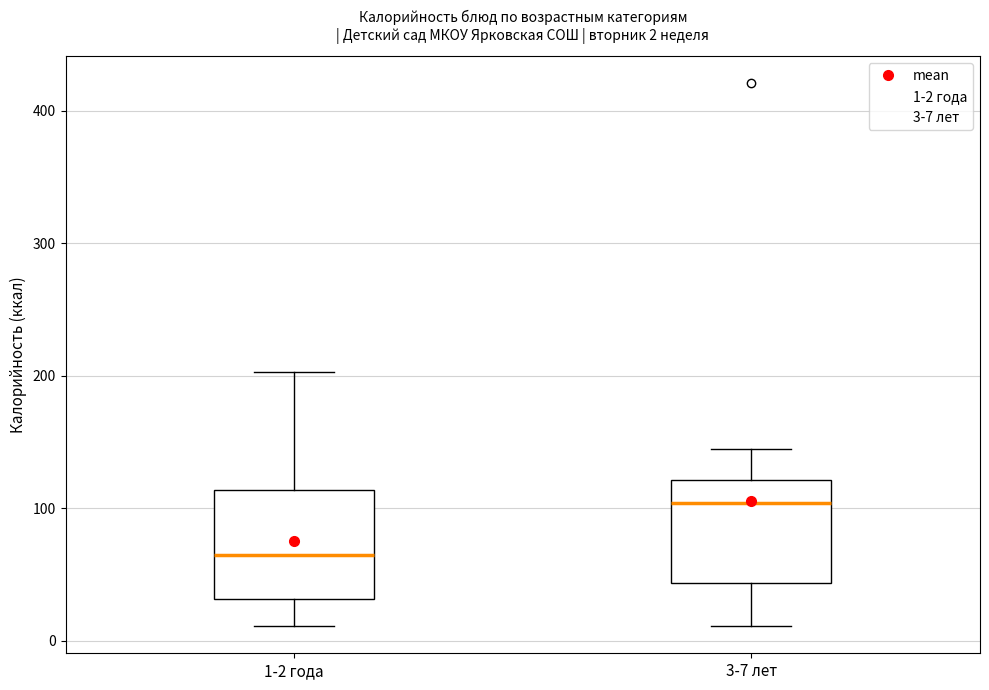

Which box has the highest median line?

3-7 лет